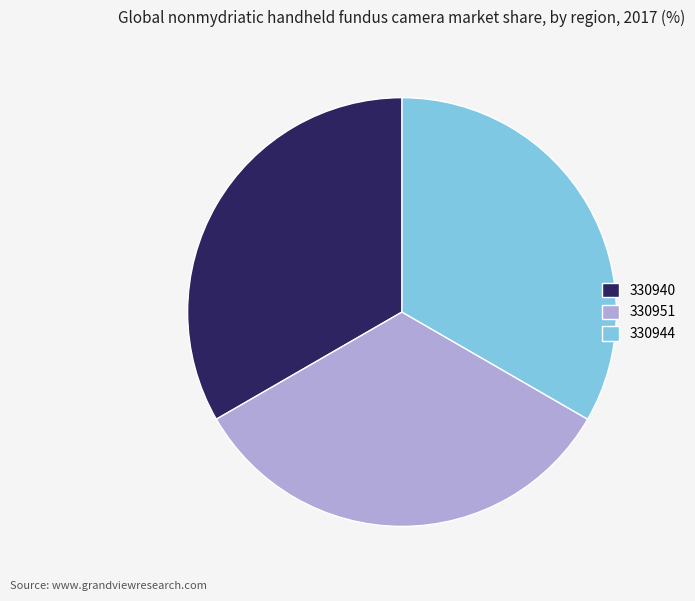

Combined, do 330944 and 330940 account for over 50%?

Yes